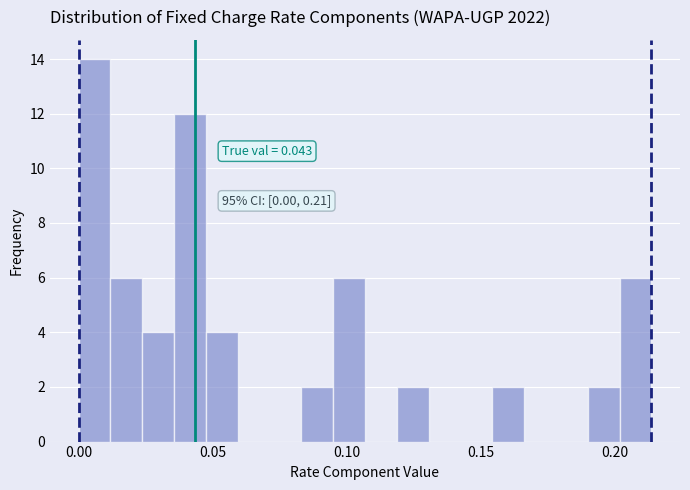

Read against the x-axis, roughly where is the centre of the tallest bar?

0.005